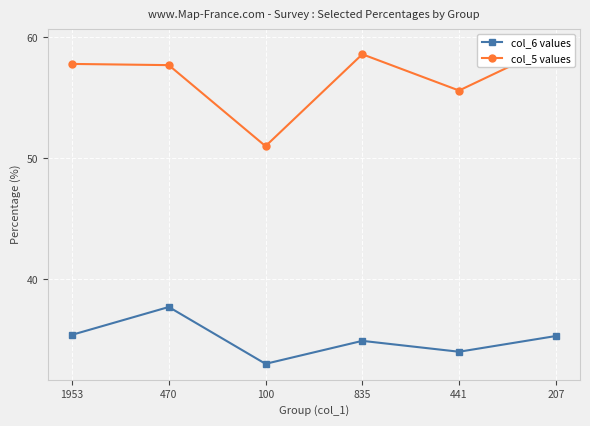

List the labels in order of col_6 values value, largest first.

470, 1953, 207, 835, 441, 100